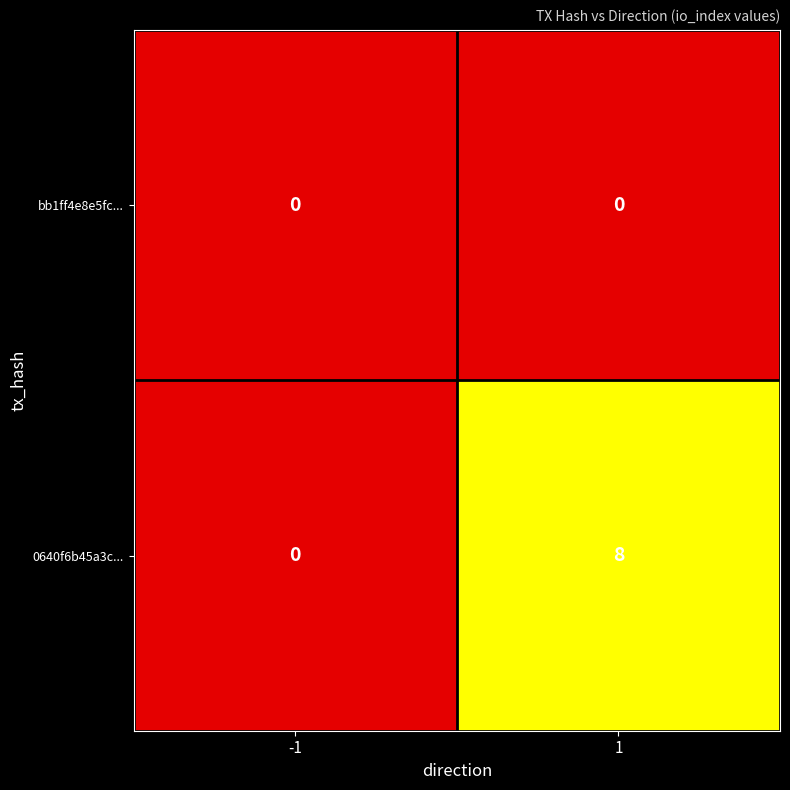

The value of bb1ff4e8e5fc... at 1 is 0. True or false?

True